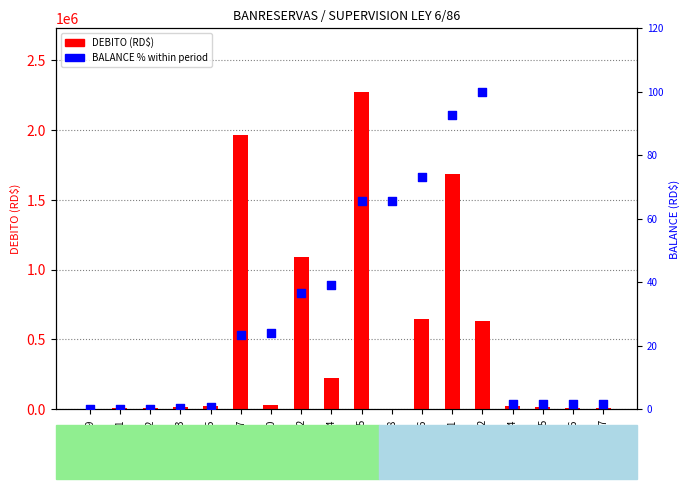

Which series has the largest total across all categories?

DEBITO